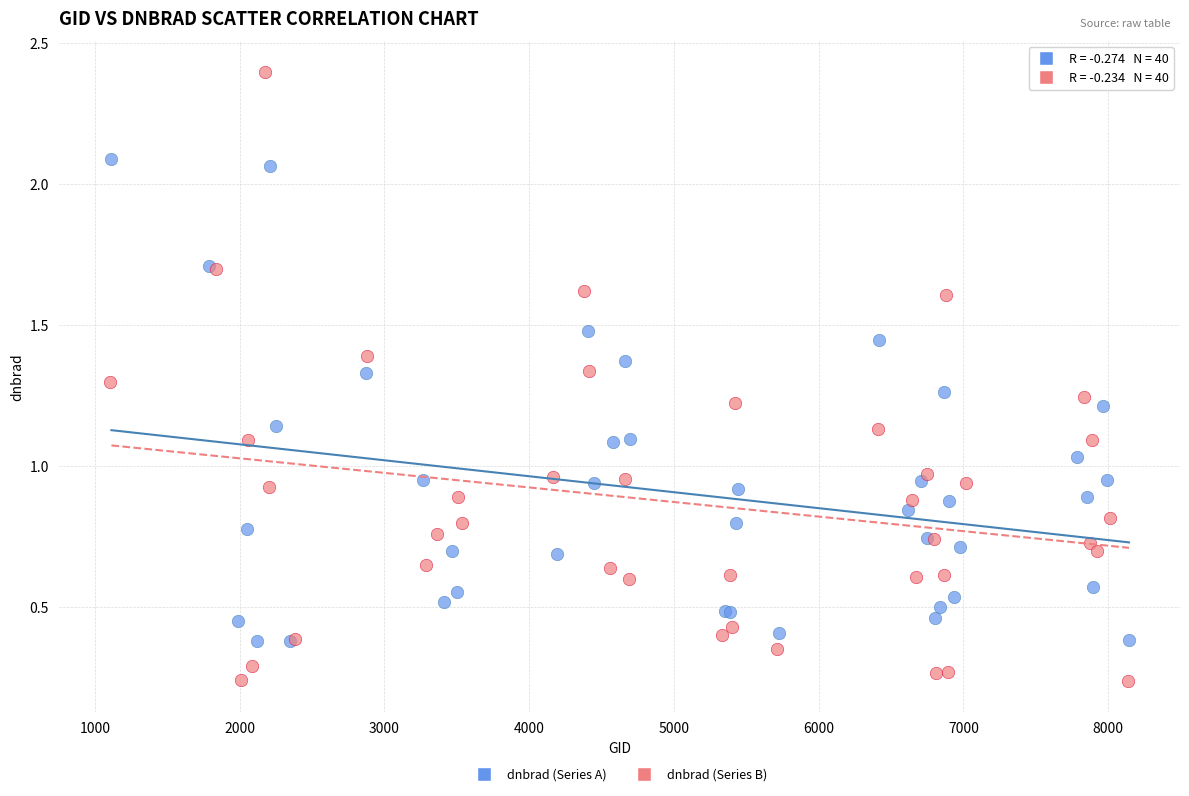

Which series contains the lowest Y value?

dnbrad (Series B)